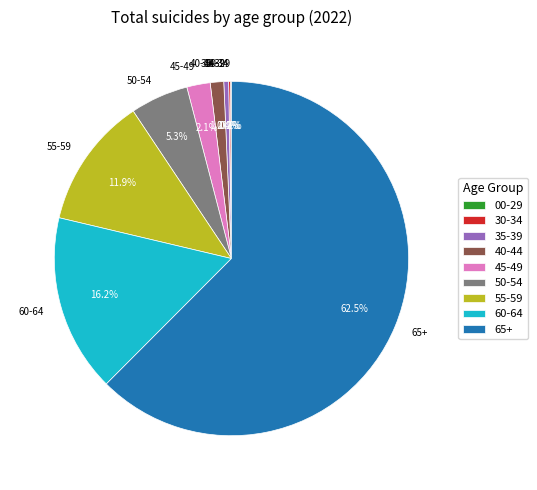

True or false: 60-64 accounts for 16% of the total.

True